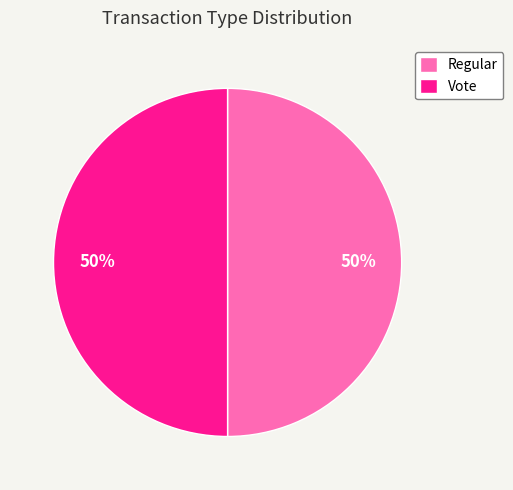

Is the sum of Vote and Regular greater than half?

Yes